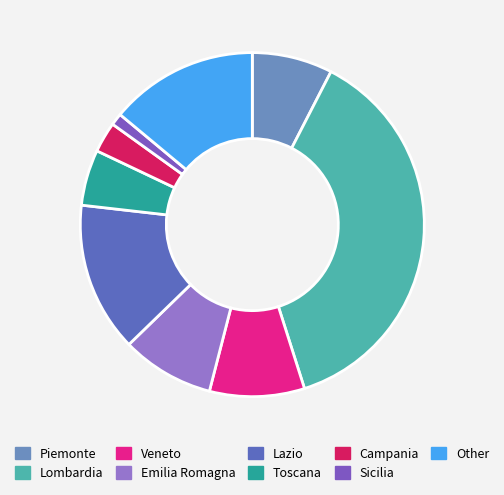

How much of the chart is everything except Lombardia?

62.5%